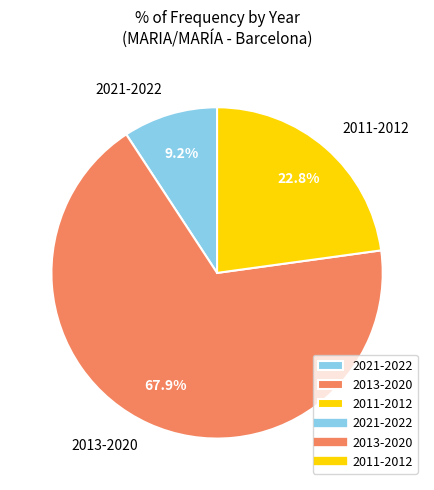

What is the majority slice?

2013-2020